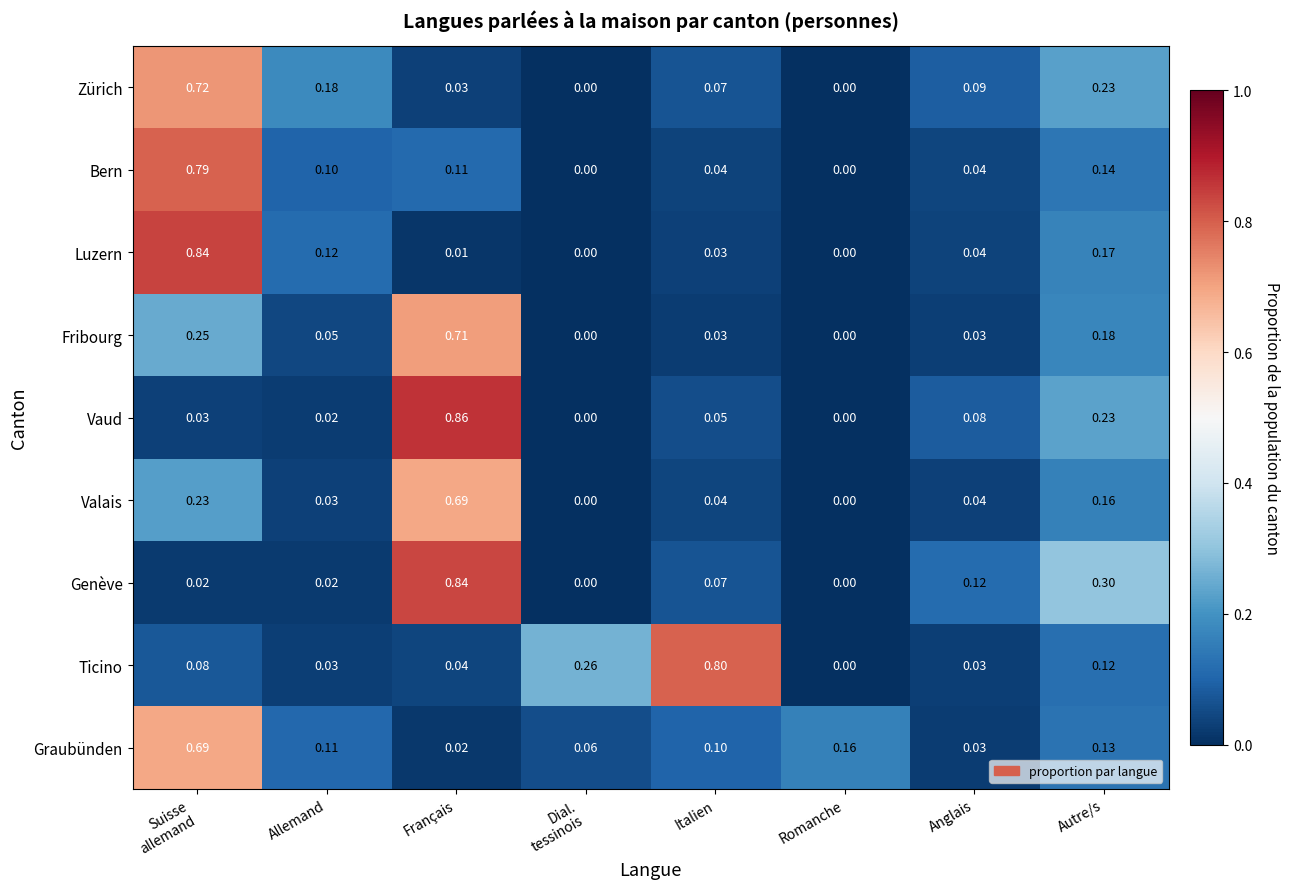

Which series has the largest total across all categories?

Genève